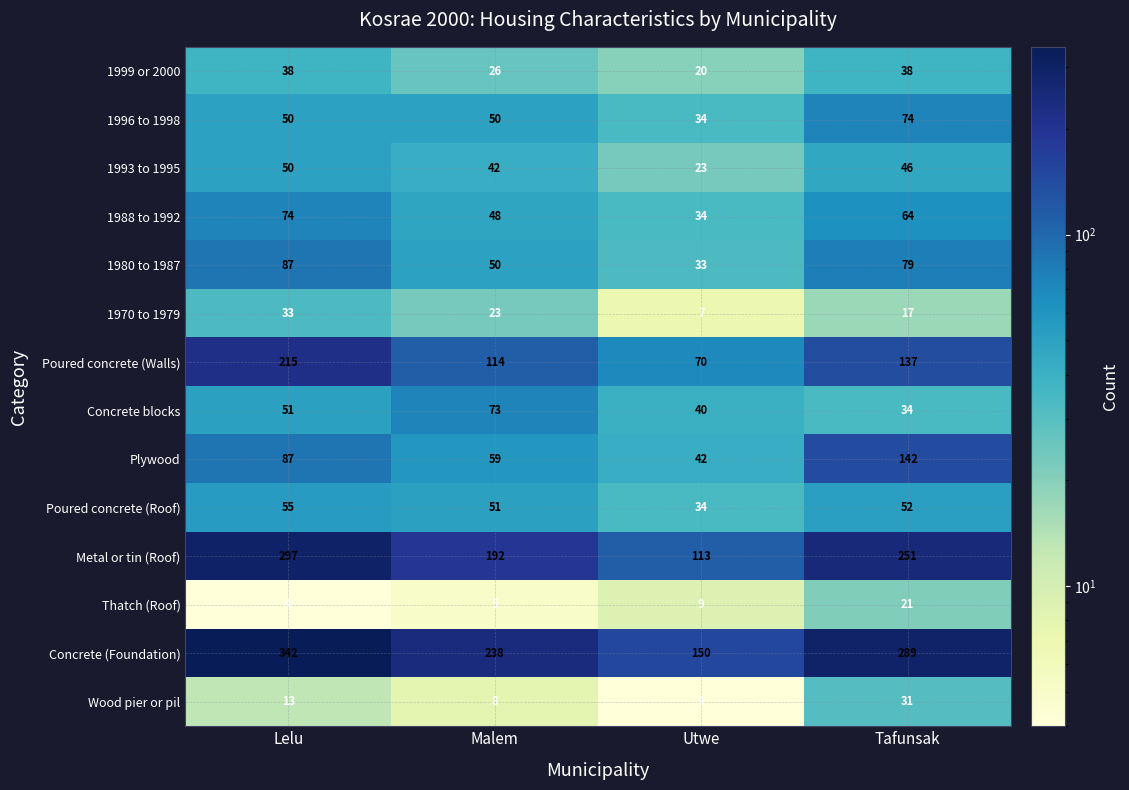

Which series has the largest range (max minus min)?

Concrete (Foundation)